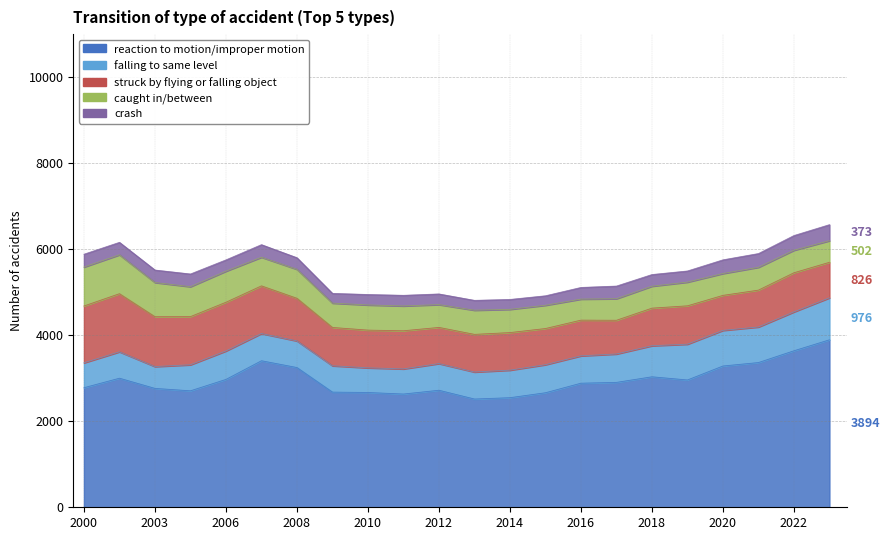

How many interior local valleys does the reaction to motion/improper motion series have?

4